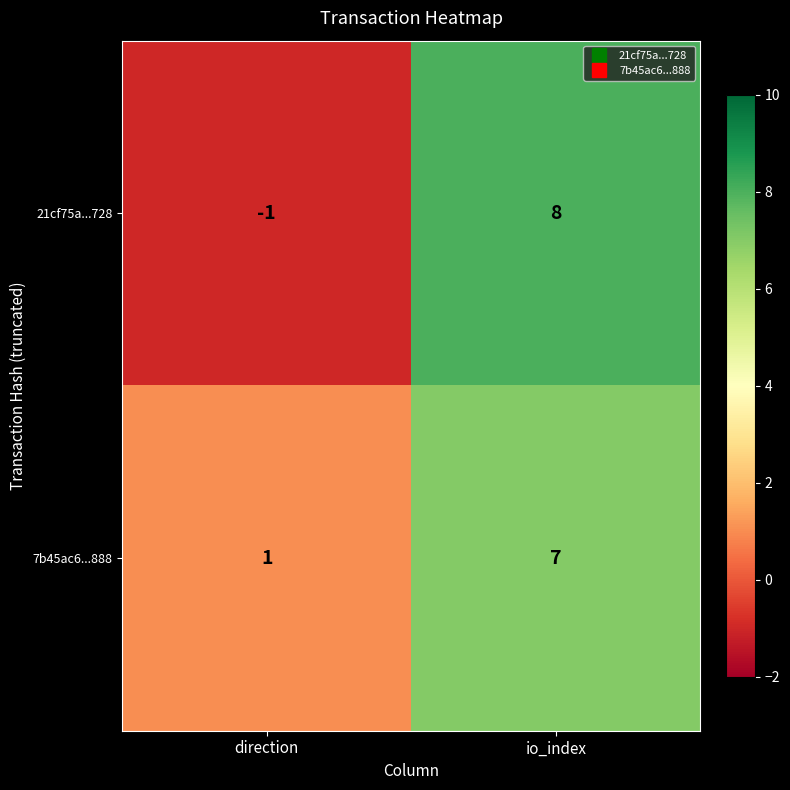

What is the total value across all series at io_index?

15